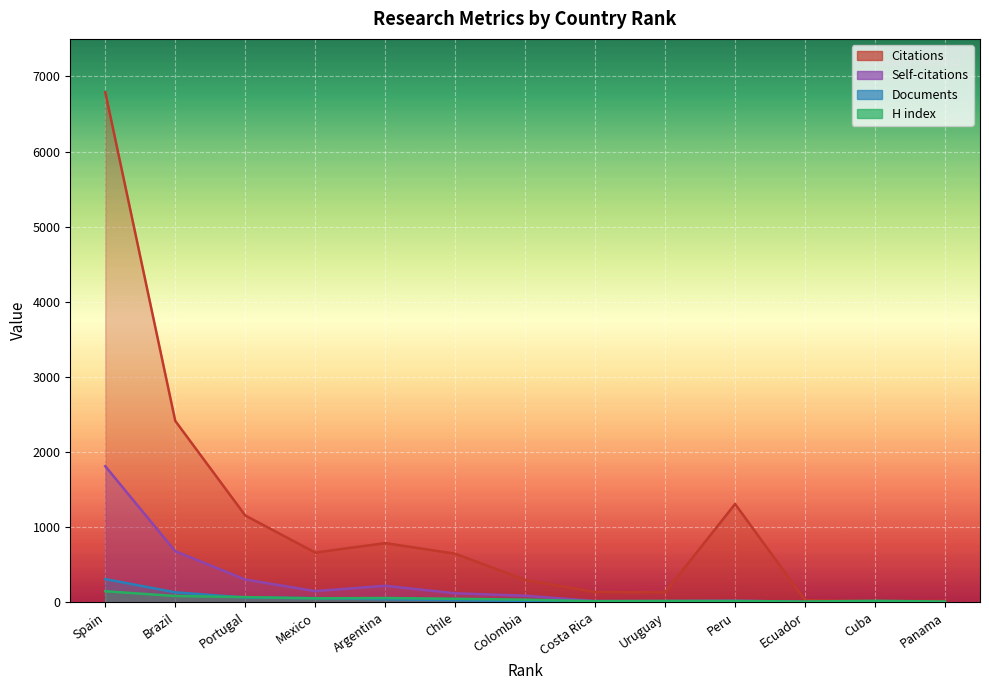

What position from the left is Colombia?

7